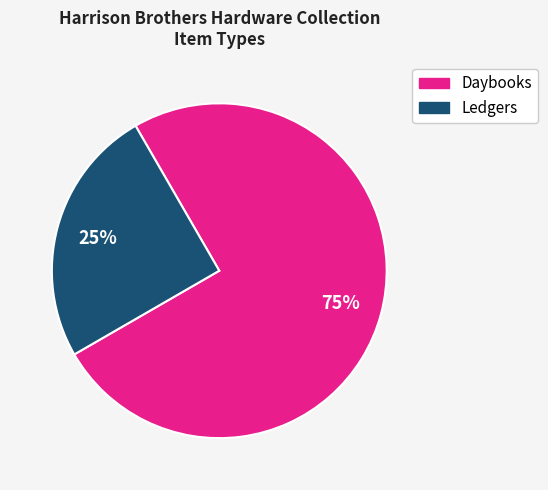

Is there any slice that represents more than half of the pie?

Yes